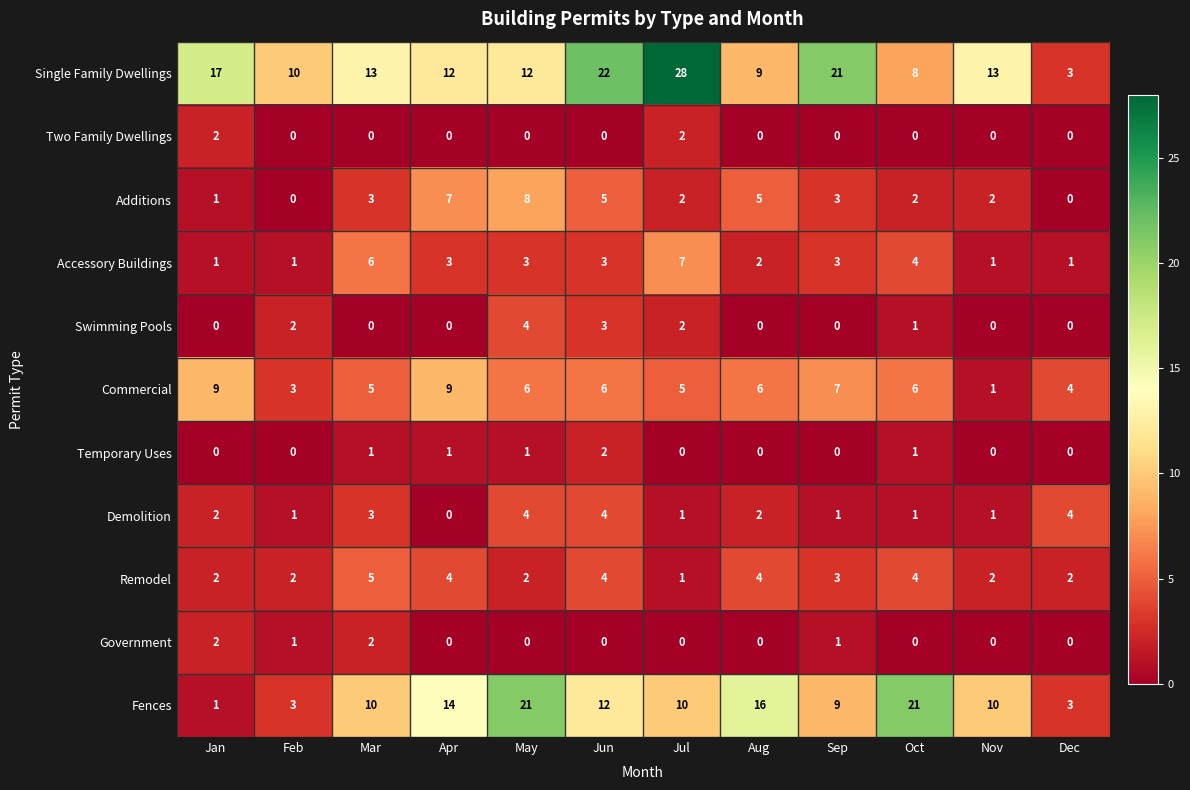

What is the difference between the maximum and minimum values in the Commercial series?

8